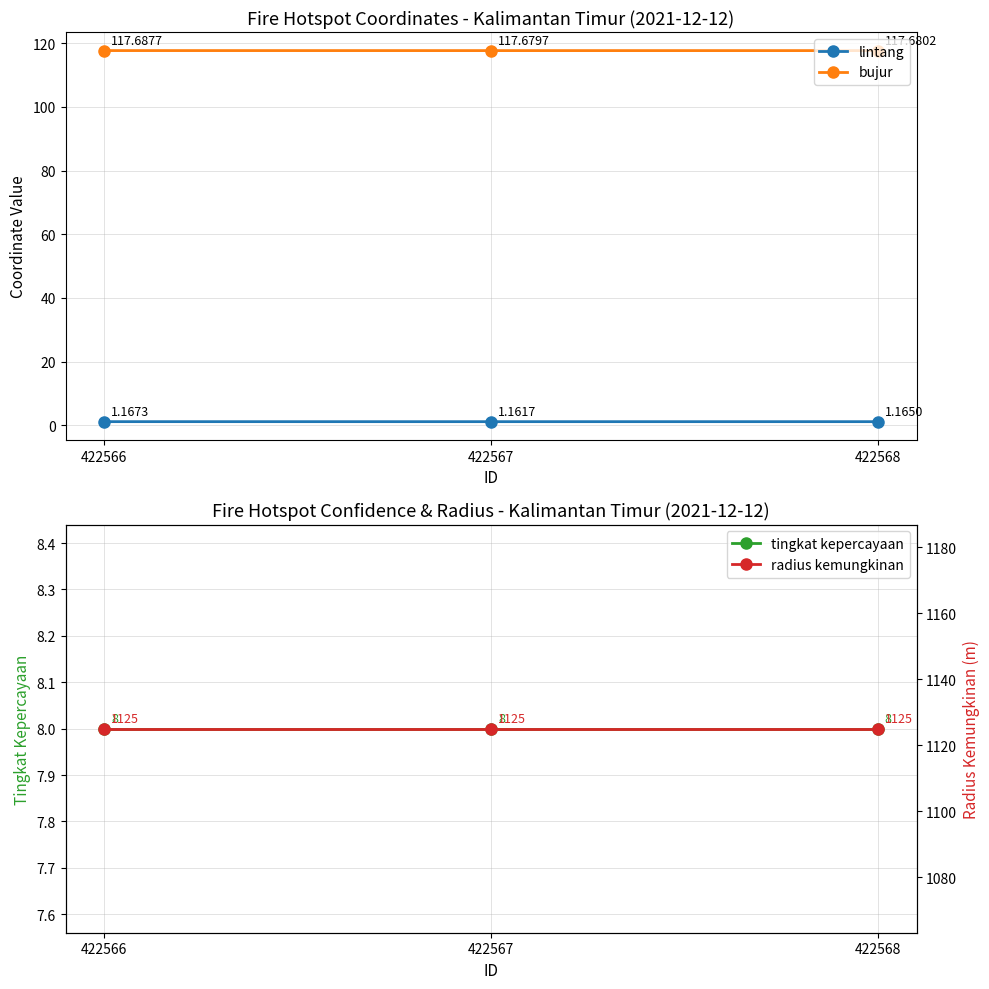

Which category has the lowest value in the bujur series?

422567